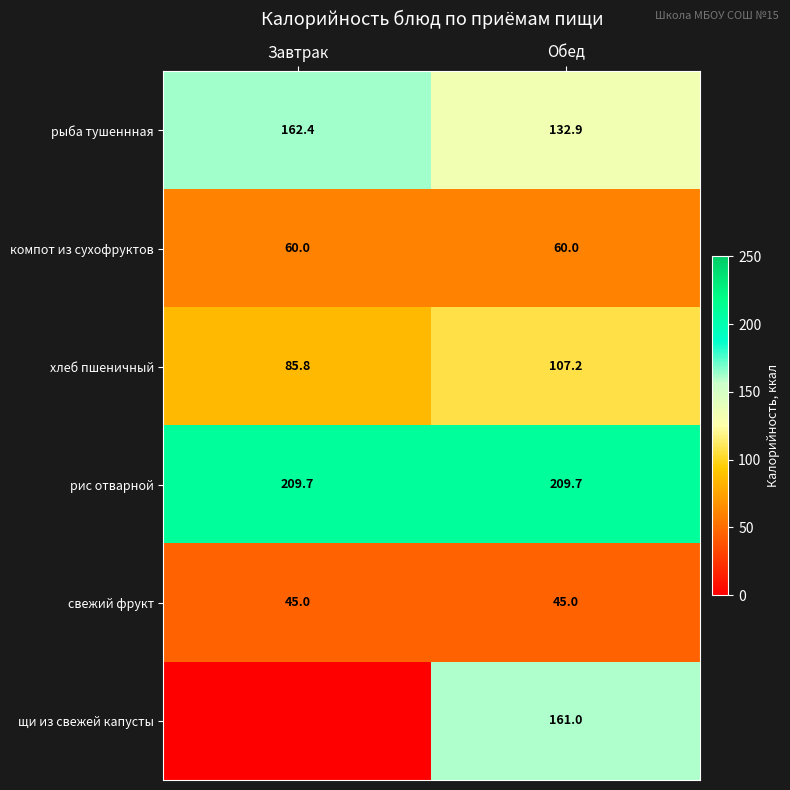

Is the value of рыба тушеннная at Завтрак greater than the value of хлеб пшеничный at Завтрак?

Yes